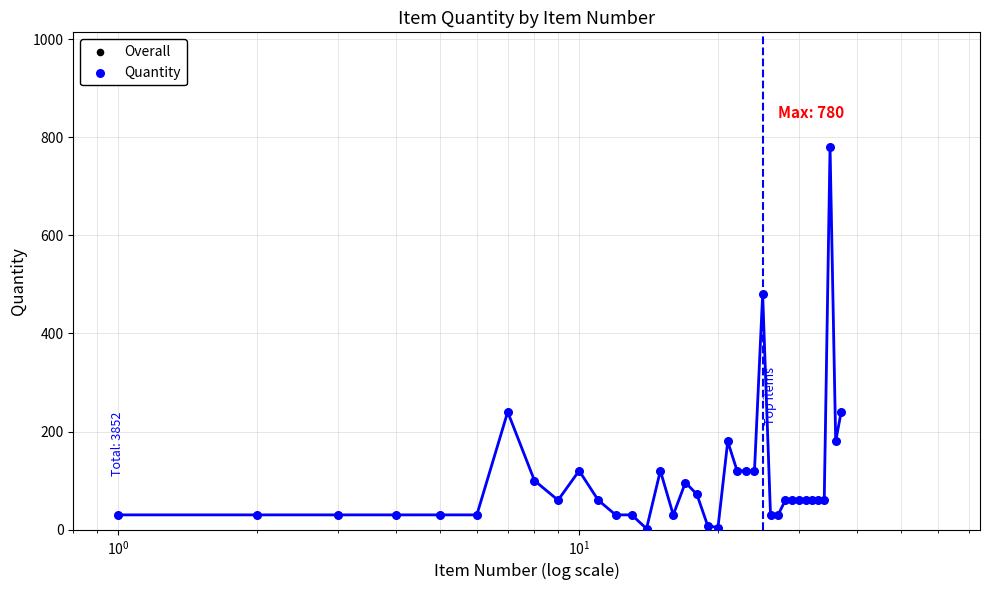

What are all the series names shown in the legend?

Overall, Quantity